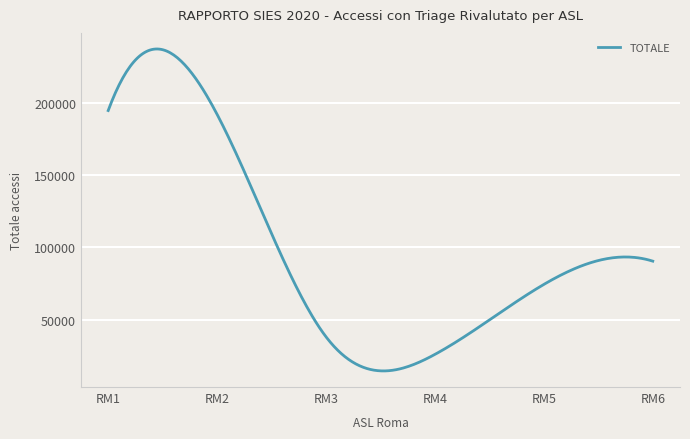

What is the greatest value displayed?

237113.5